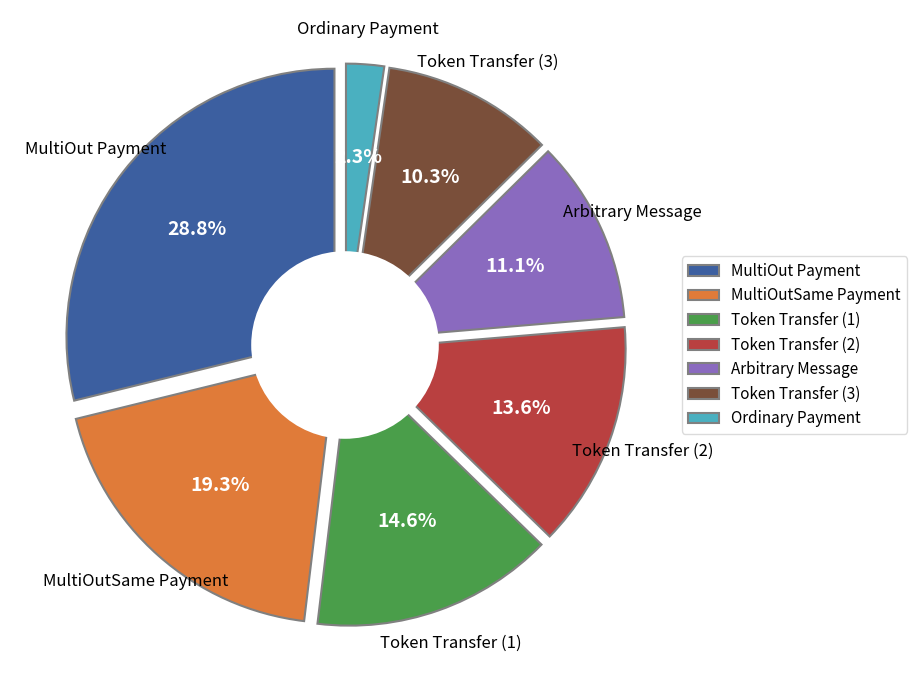

How many segments does this pie chart have?

7